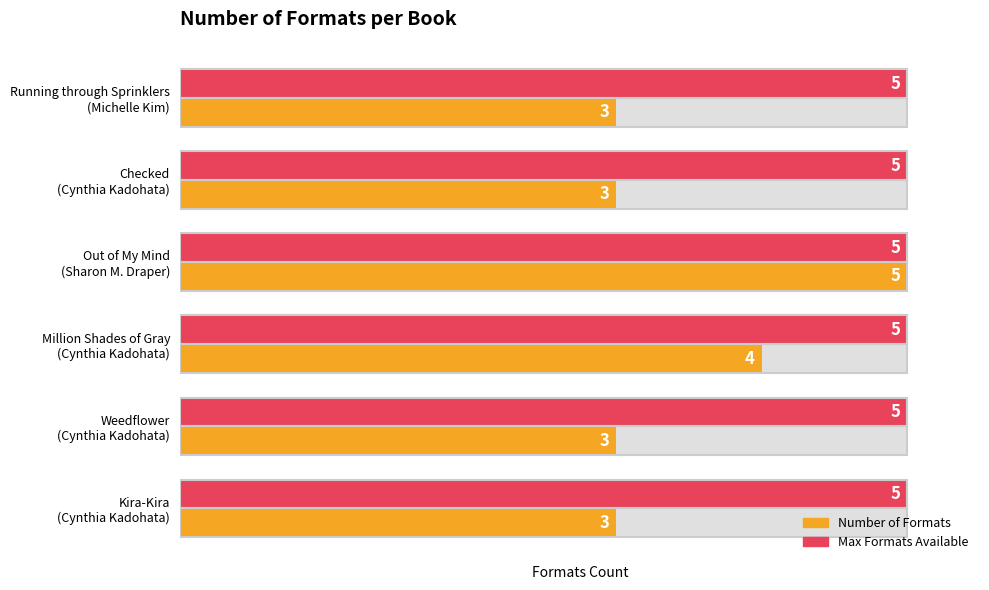

Is the value of Max Formats Available at 2 greater than the value of Number of Formats at 5?

No